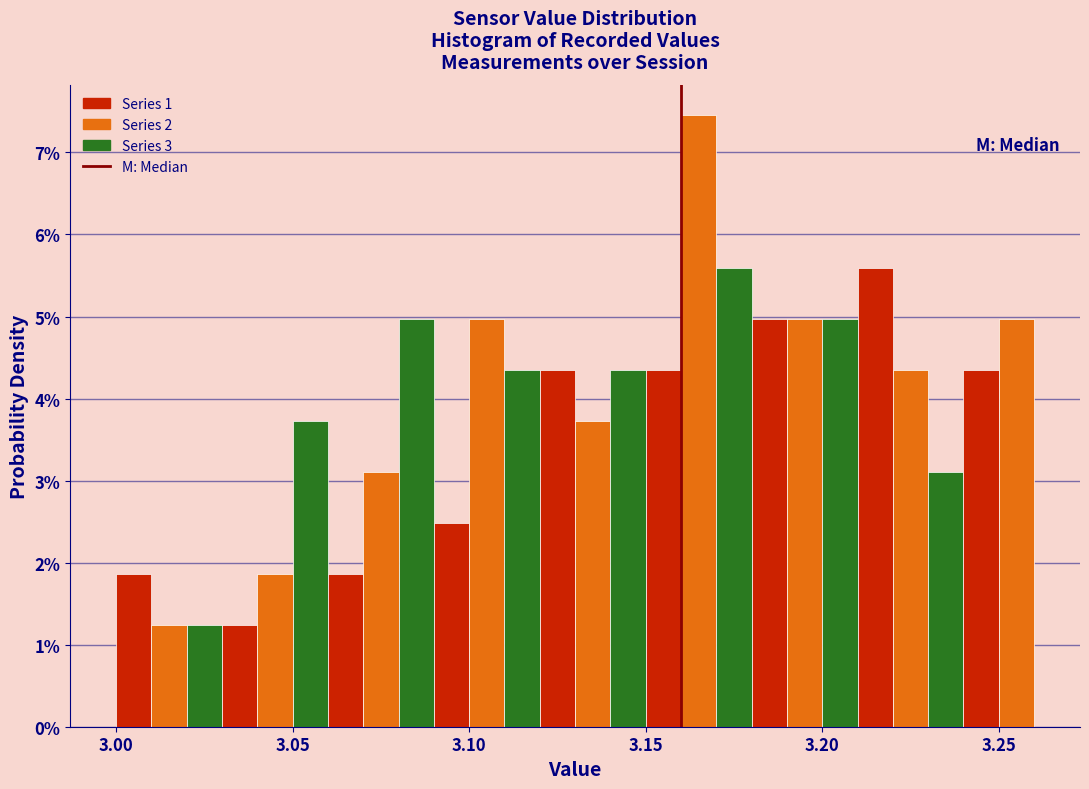

Read against the x-axis, roughly where is the centre of the tallest bar?

3.165